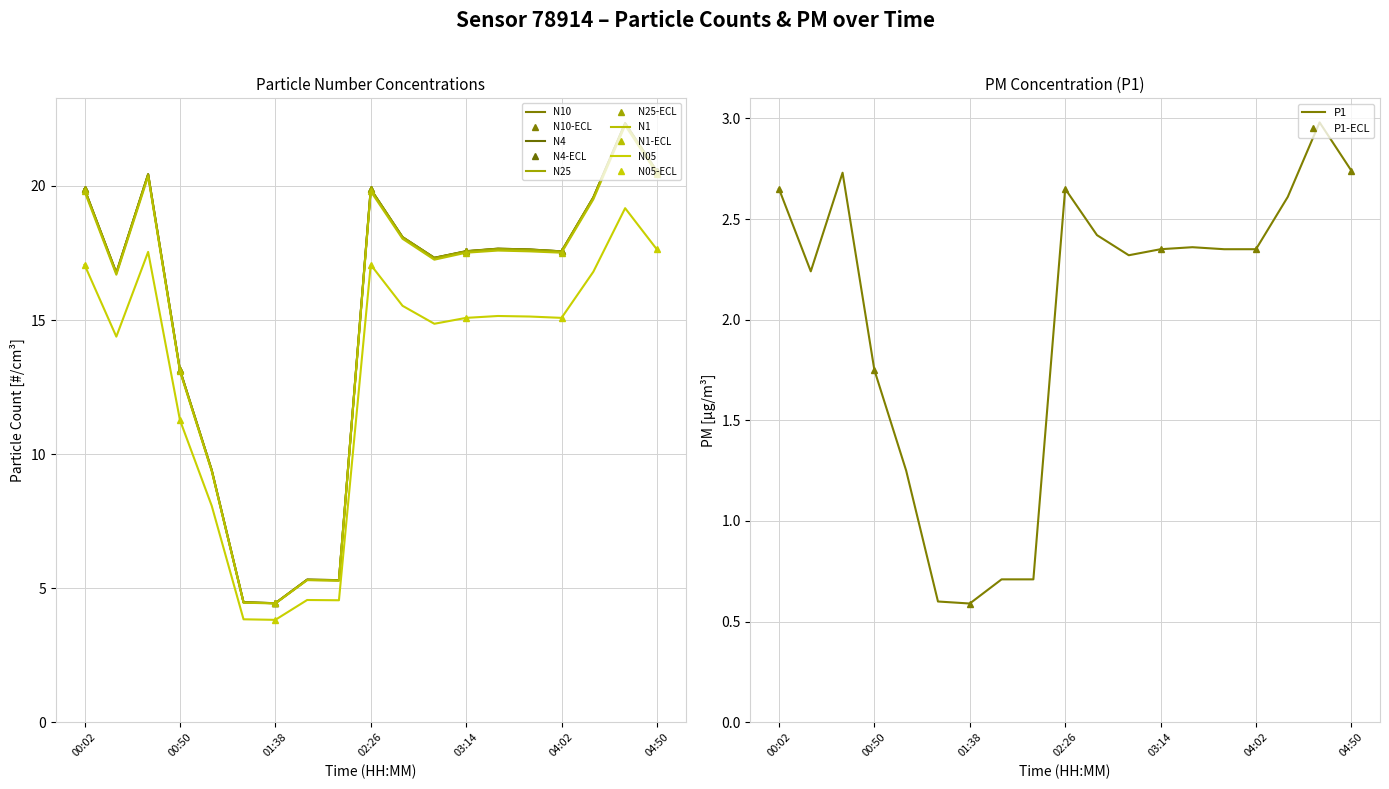

What is the label of the 7th point from the right?

03:14